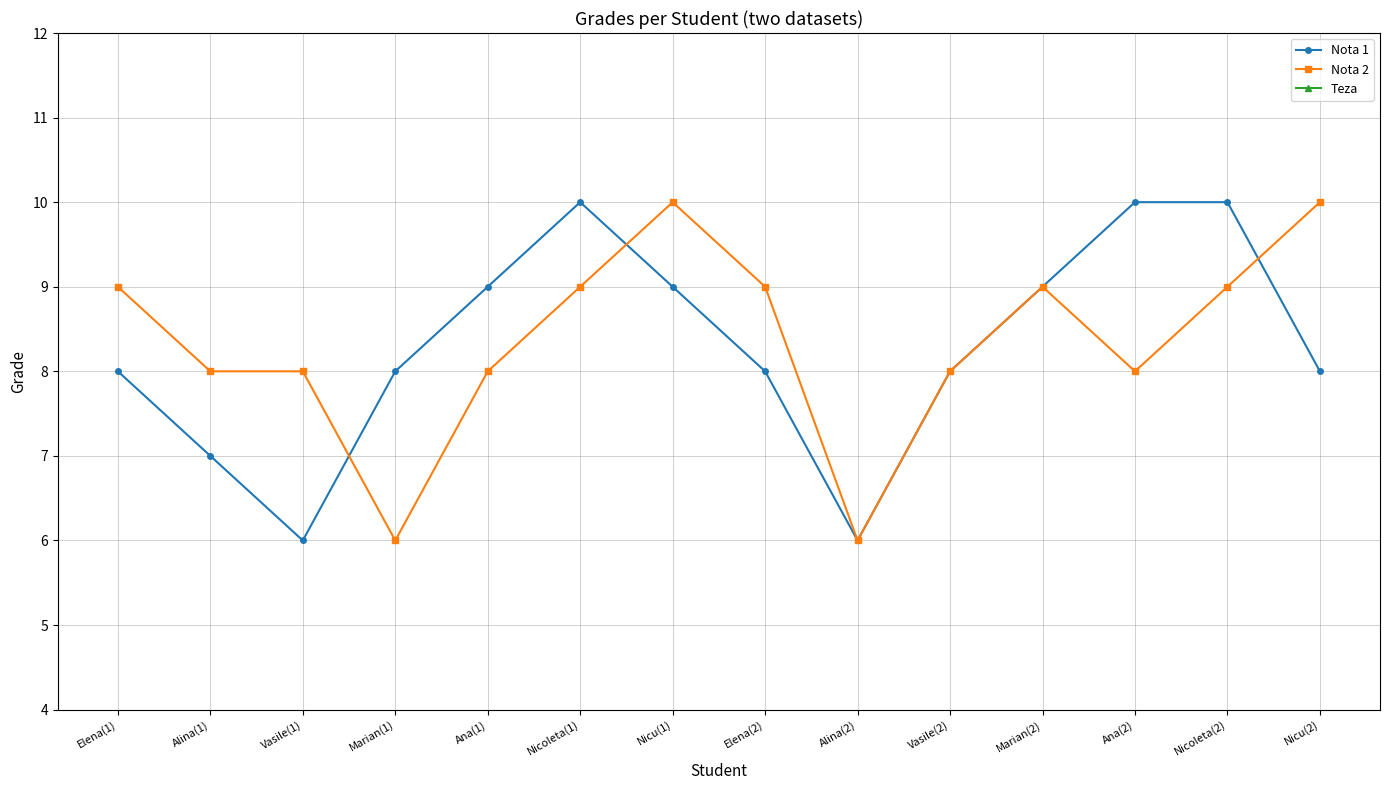

What is the sum of all Nota 1 values?

116